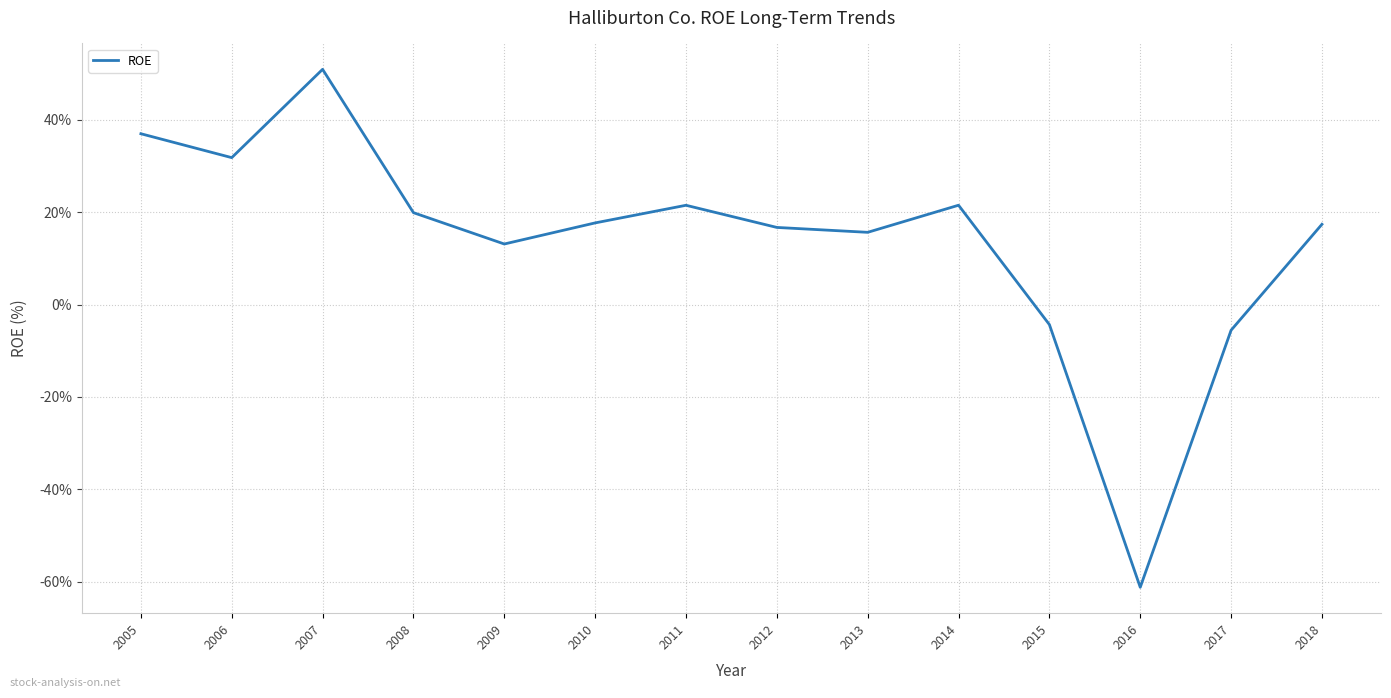

The chart shows a value of 28.0 at 2008. True or false?

False